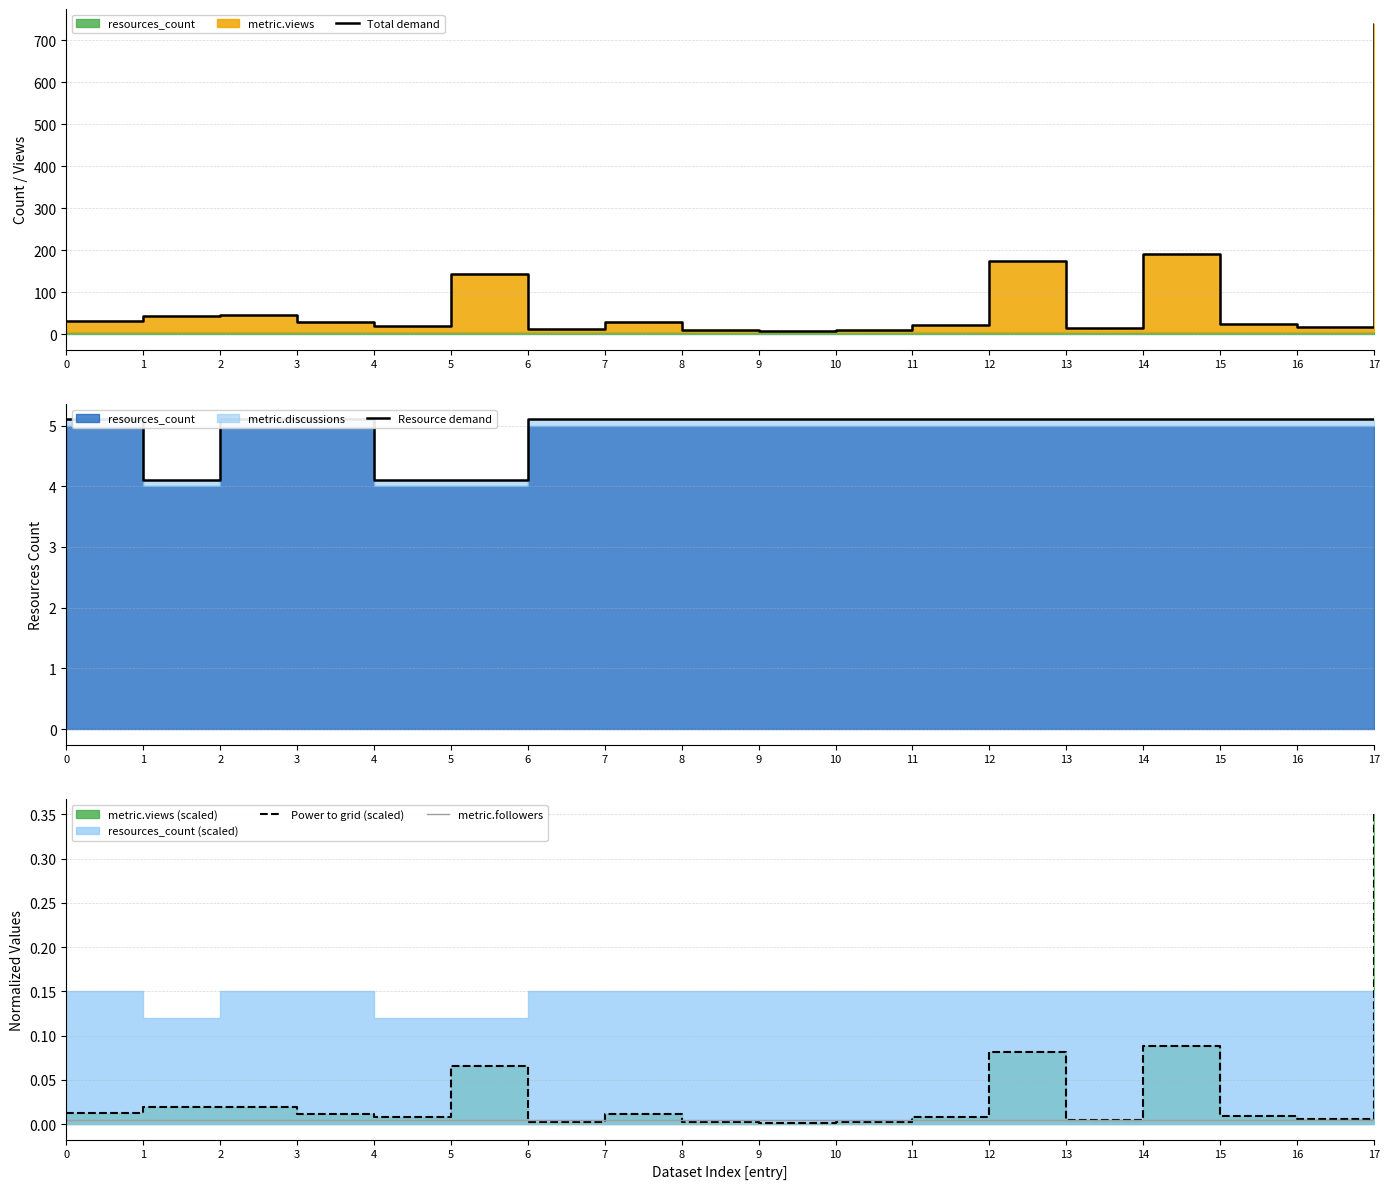

True or false: metric.followers and Power to grid (scaled) cross at least once.

True